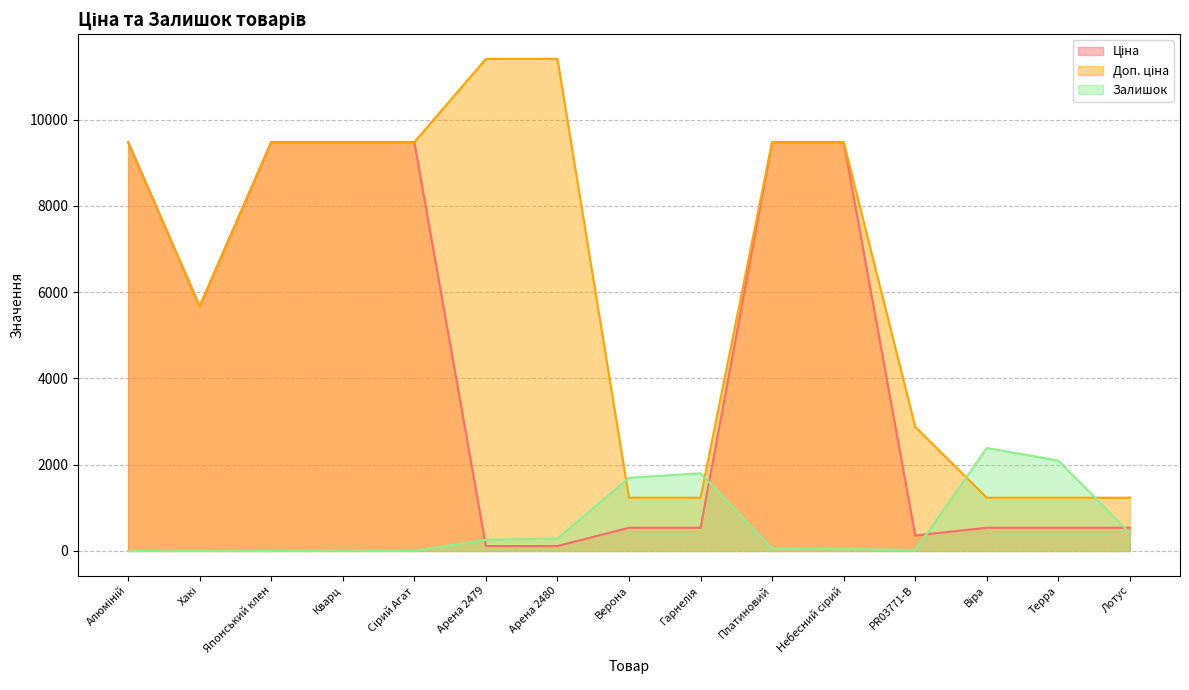

How many values in the Доп. ціна series are below 9480?

7